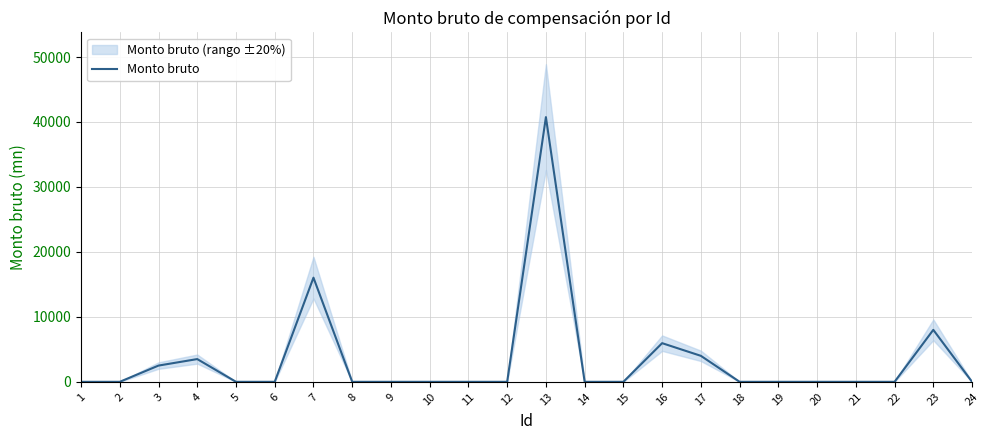

Where is the data nearest to the value 20374?

7